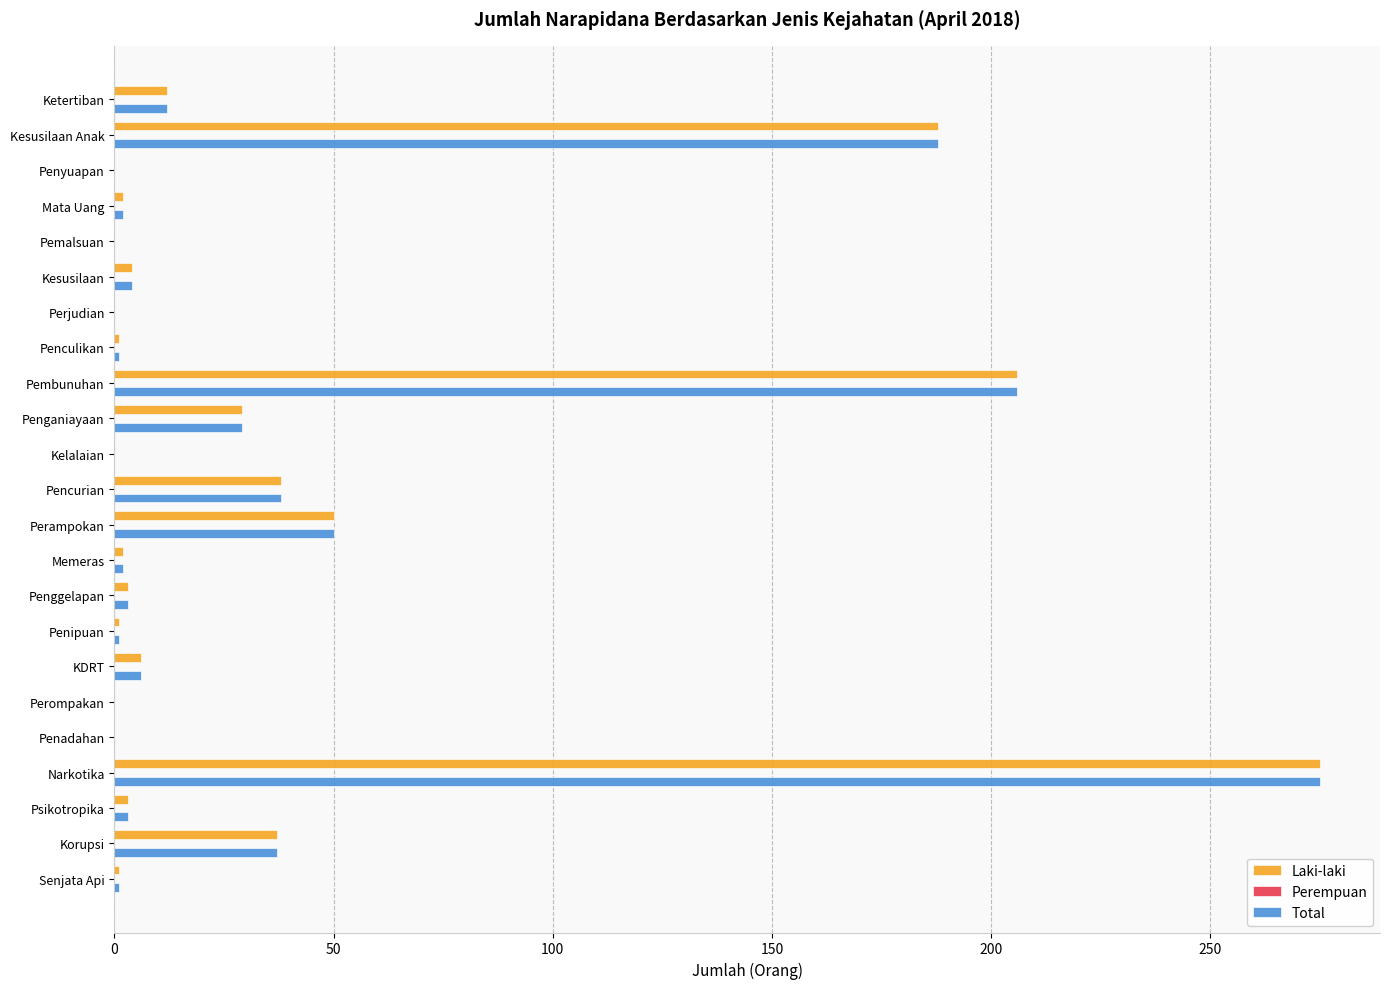

The value of Laki-laki at Perompakan is -149. True or false?

False